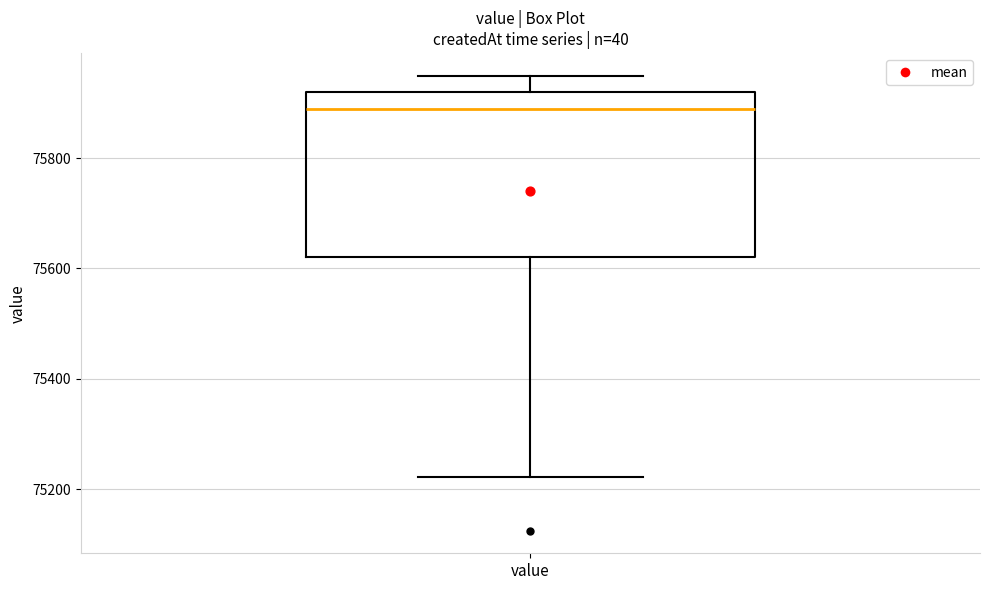

Read this box plot against the y-axis: the position of the median line, the range covered by the box, and the ends of both whiskers. The values are not printed on the chart, so give them approximately, as read against the axis.

median 75880, box 75620 to 75920, whiskers 75220 to 75940